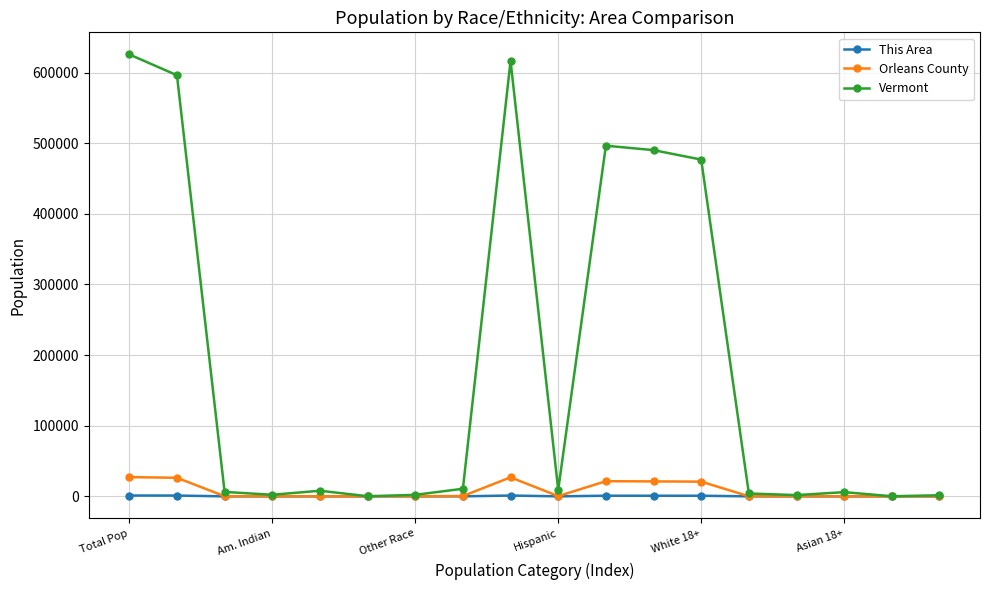

How many data points in Vermont are less than 7947?

9